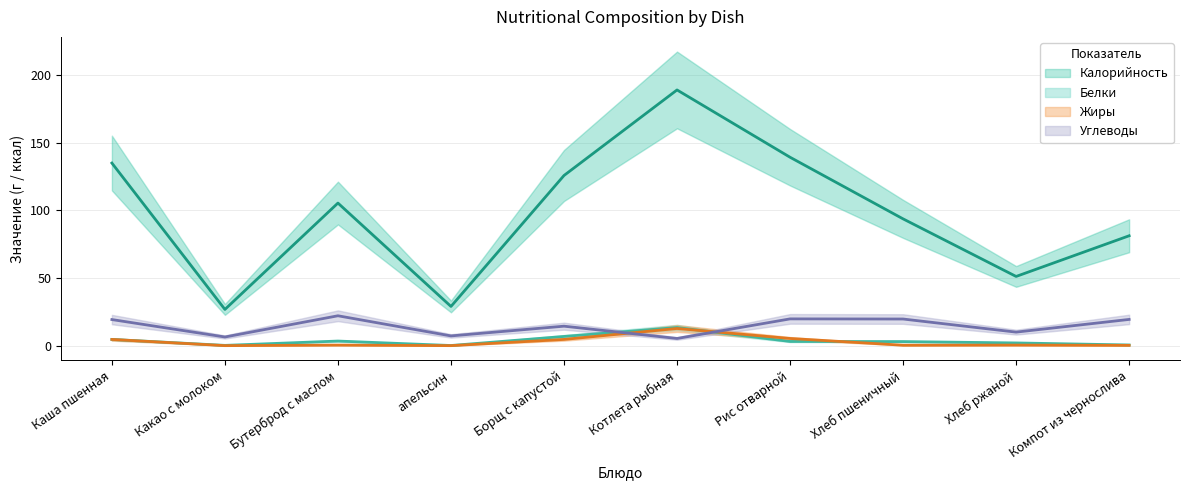

What is the spread (max minus min) of values at апельсин?

29.0